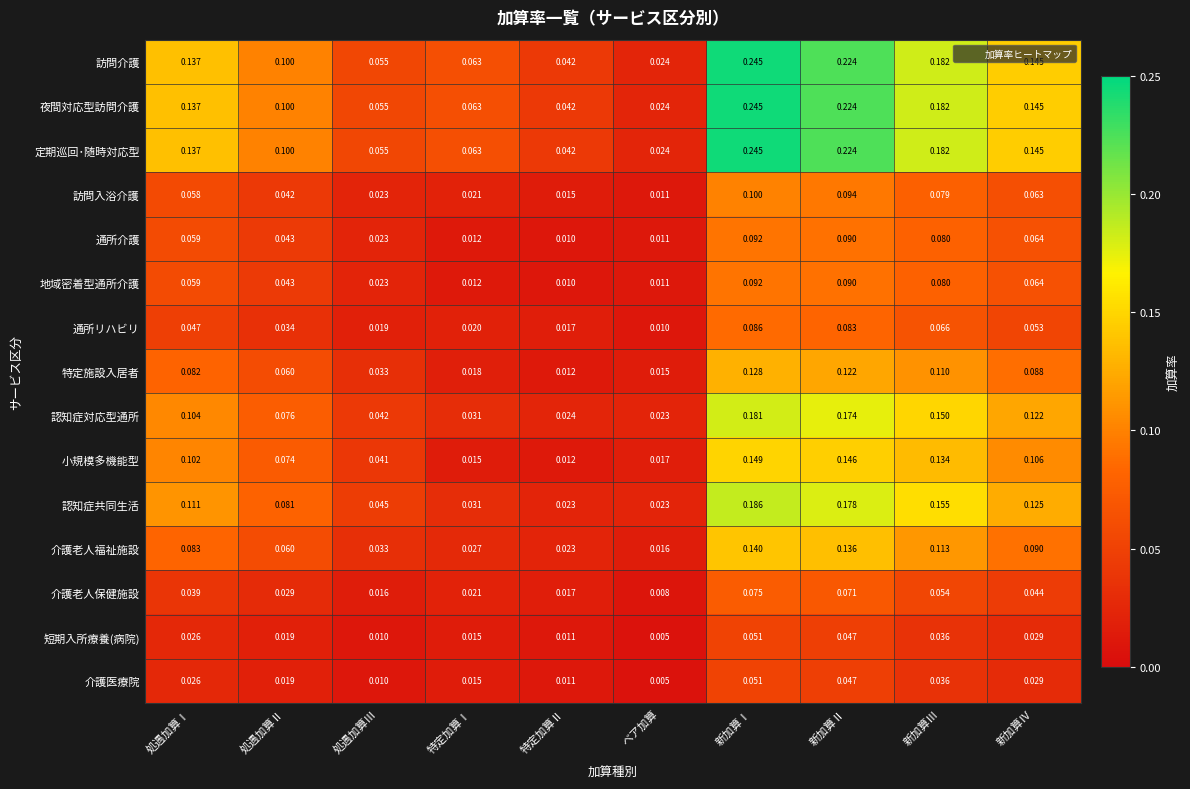

How many distinct data groups are displayed?

15